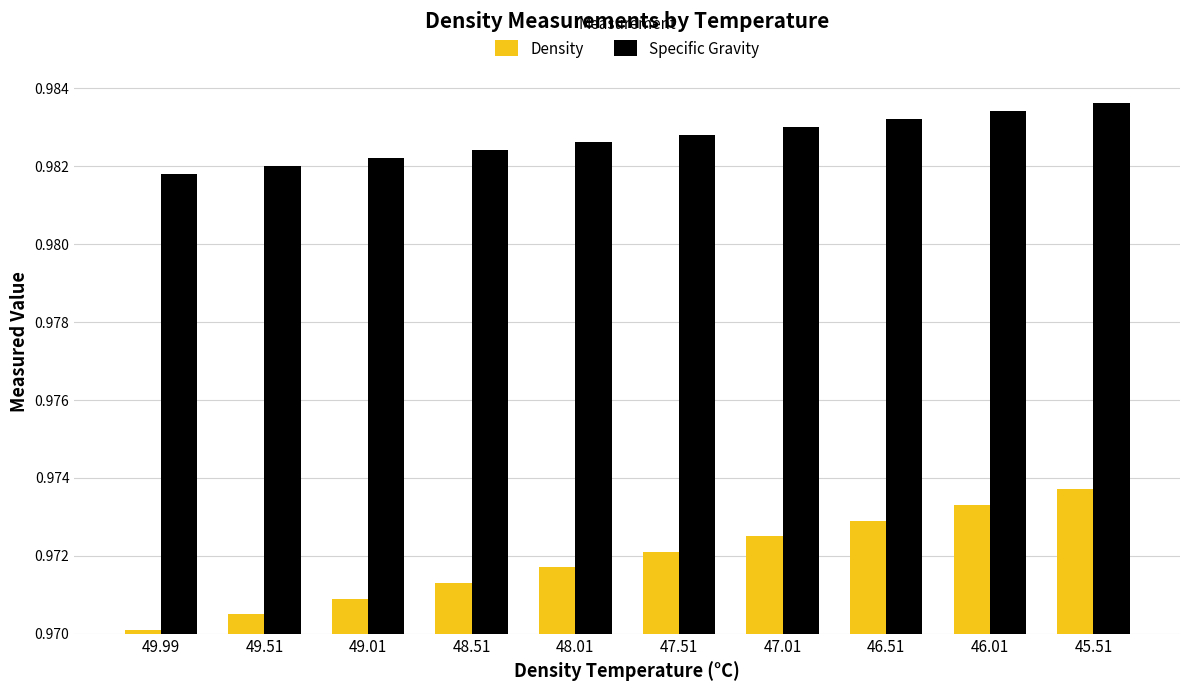

Between 49.51 and 48.51, which series saw the biggest shift?

Density